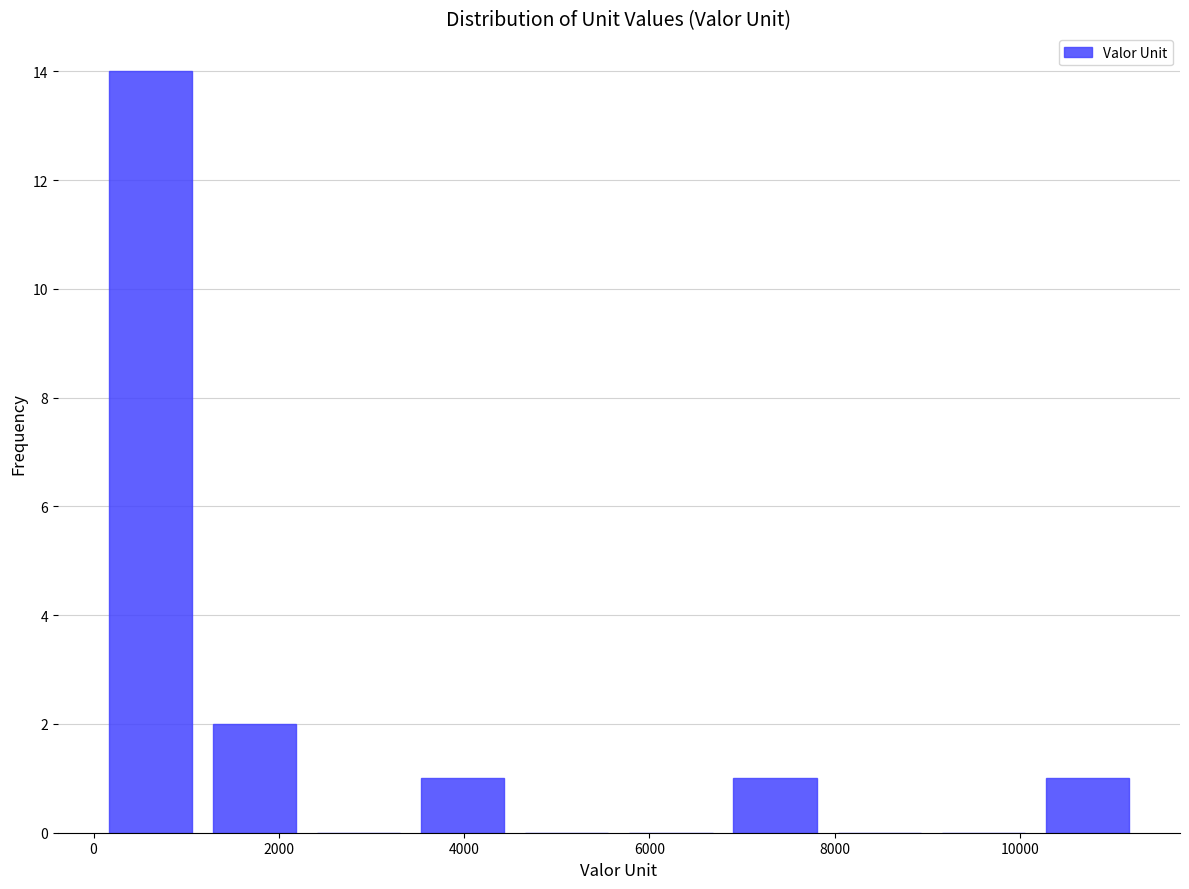

Which range on the x-axis has the tallest bar?

0 to 1200